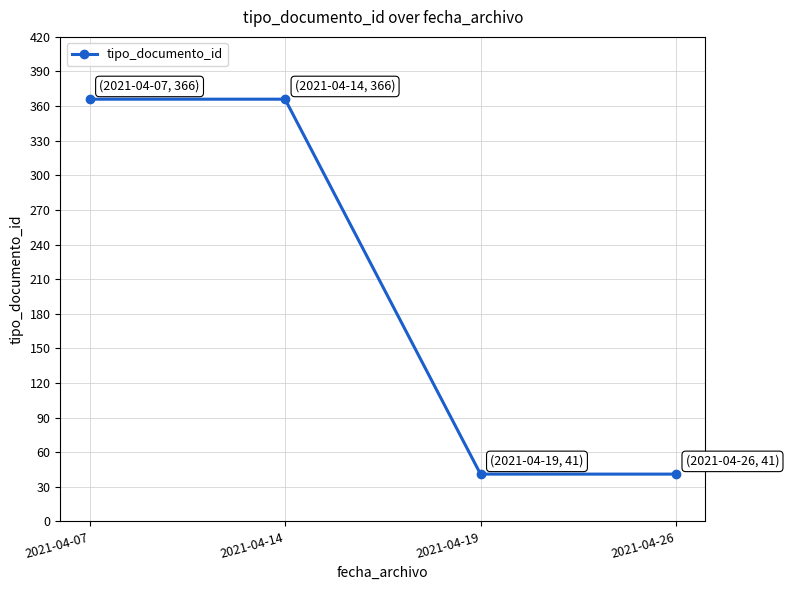

What is the value of the 3rd point from the left?

41